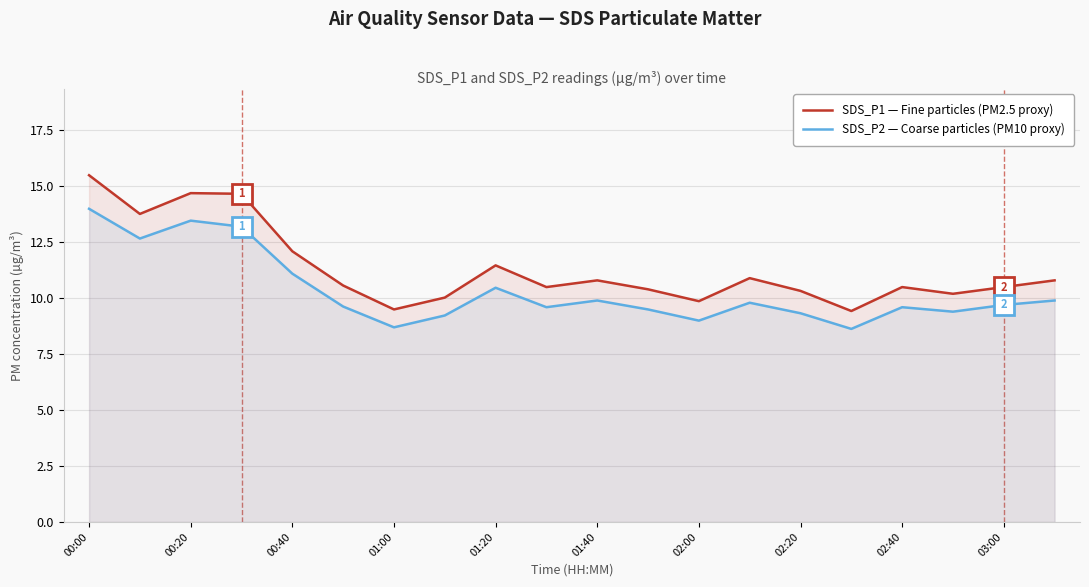

What is the value of the SDS_P2 — Coarse particles (PM10 proxy) point at the 18th from the left?

9.4